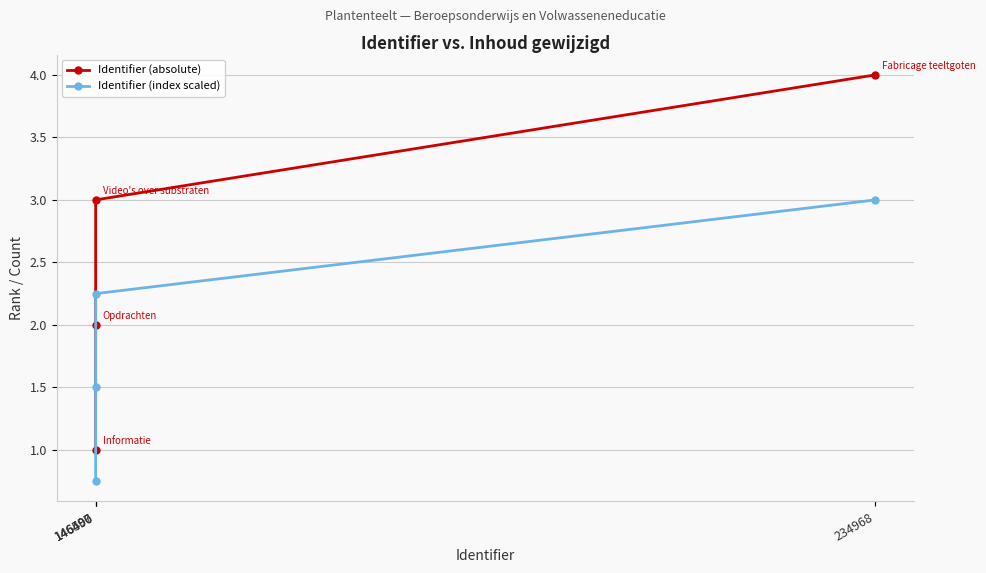

True or false: Identifier (absolute) and Identifier (index scaled) intersect in this chart.

False